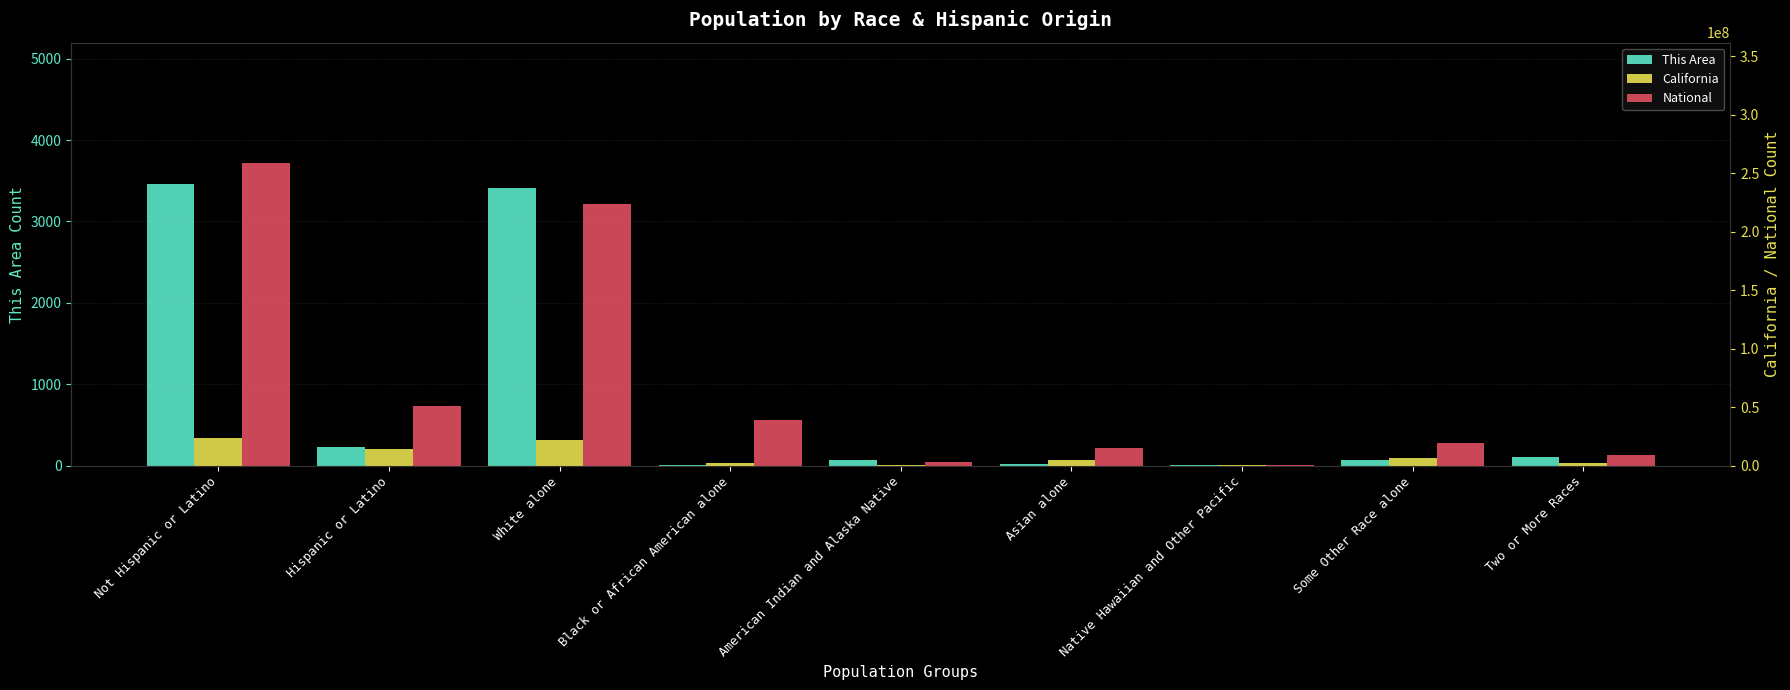

The value of National at Asian alone is 21512323. True or false?

False